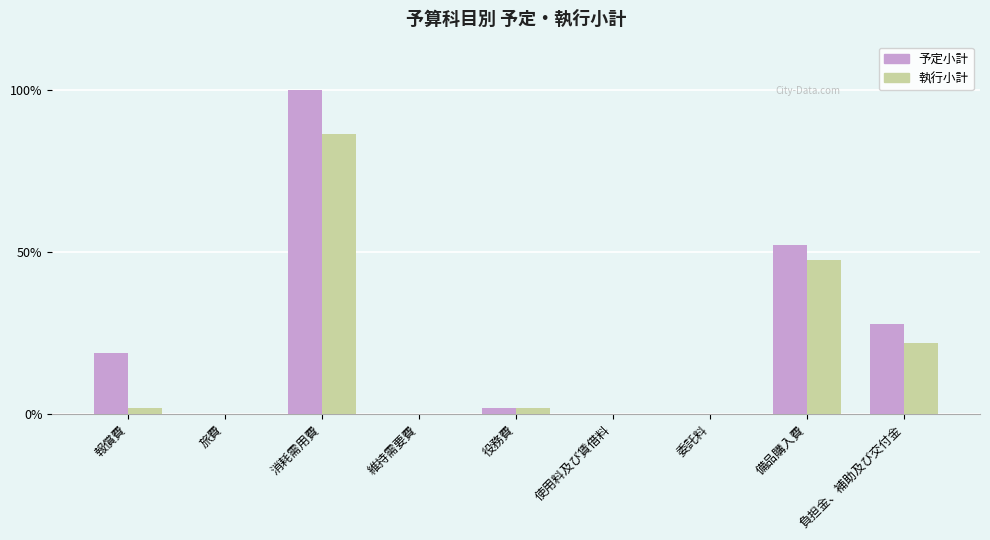

What value does the 予定小計 series have at 負担金、補助及び交付金?

27.6